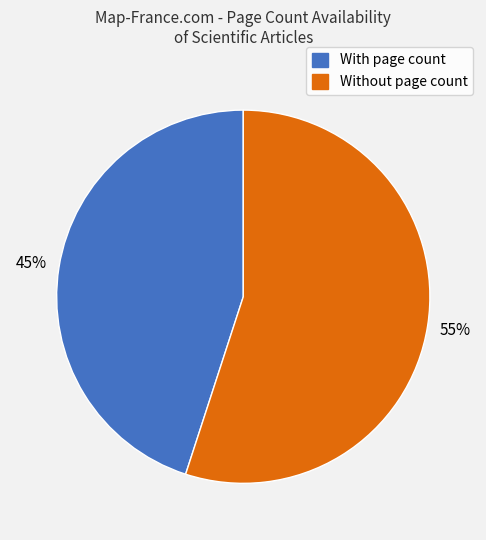

Which slice is the smallest?

With page count